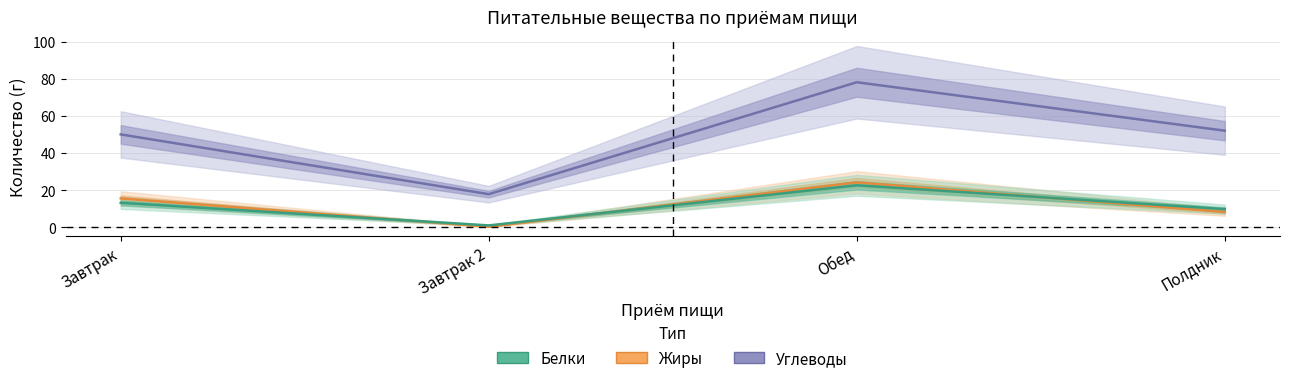

True or false: Углеводы and Белки cross at least once.

False